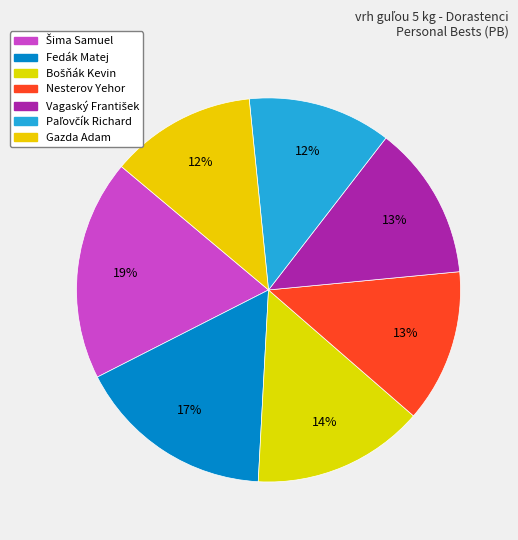

How many segments does this pie chart have?

7